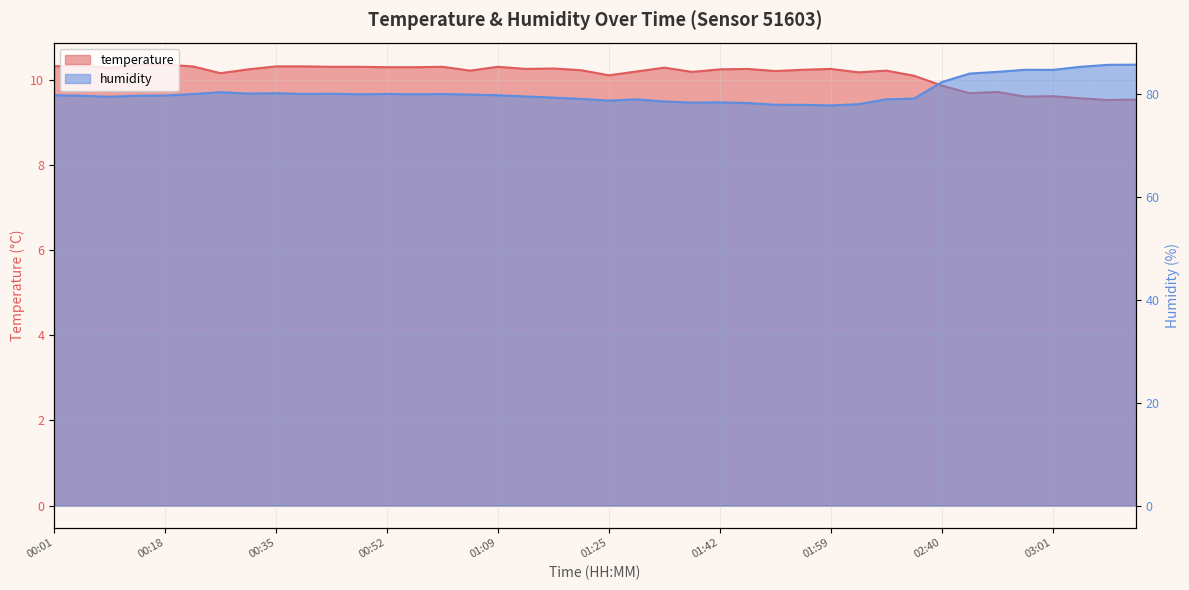

List the series in order of their peak value, highest first.

humidity, temperature